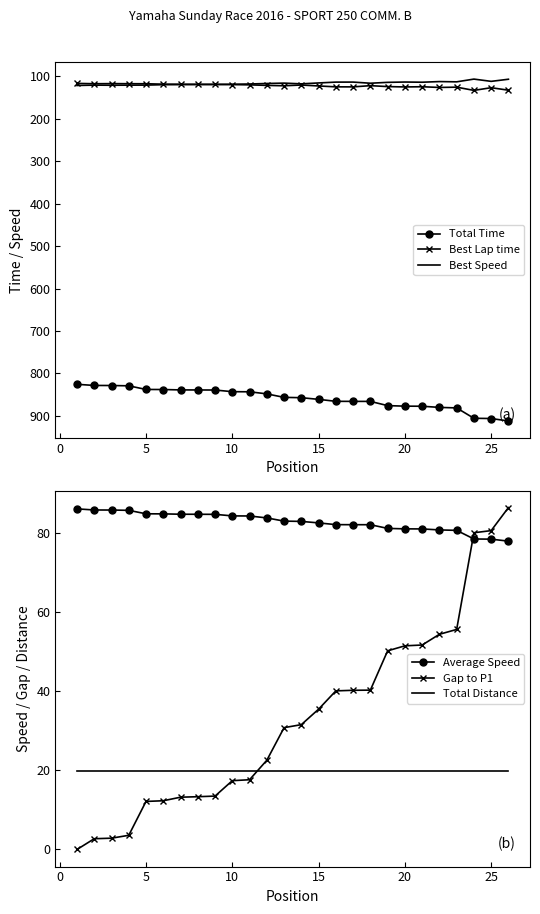

What is the highest value of the Total Distance series?

19.8